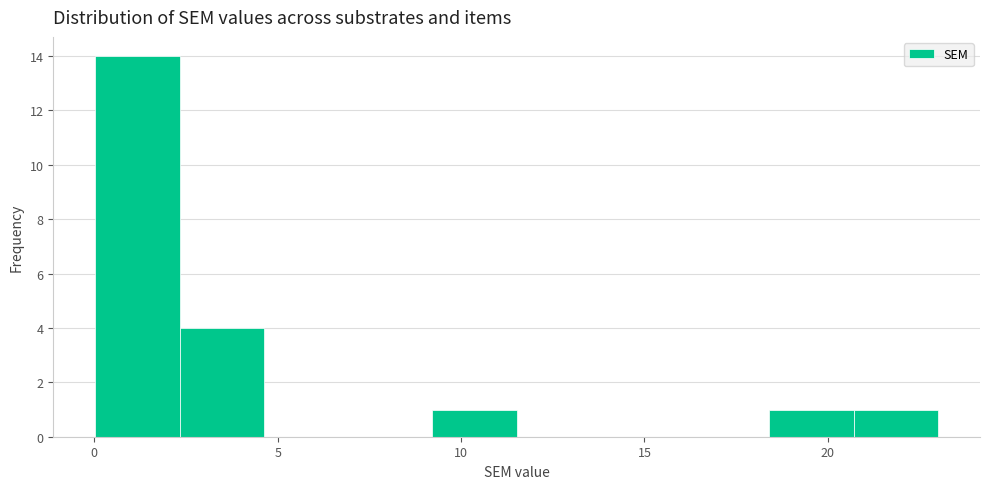

Over which range of the x-axis is the bar tallest?

0.0 to 2.5